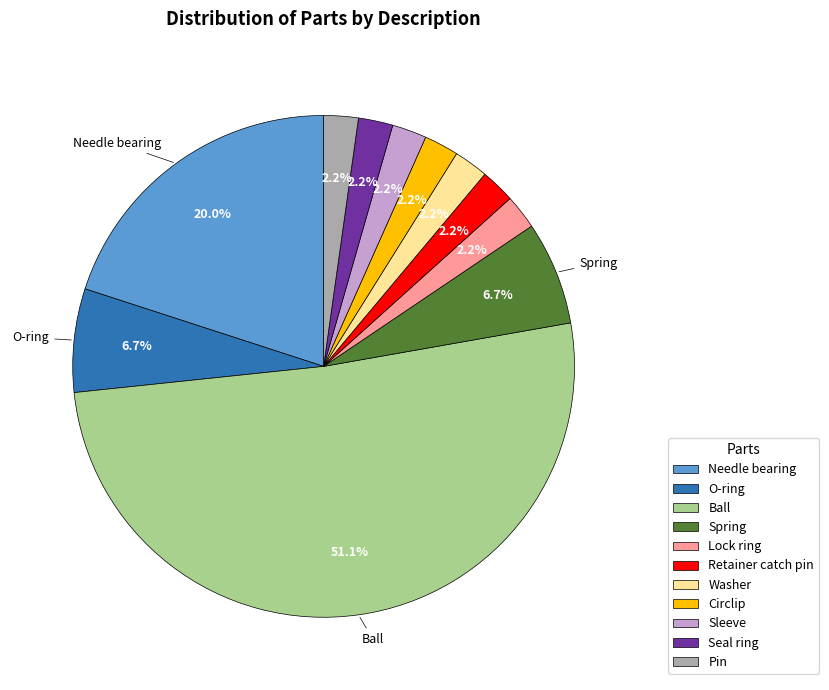

Is Washer the majority of the pie?

No